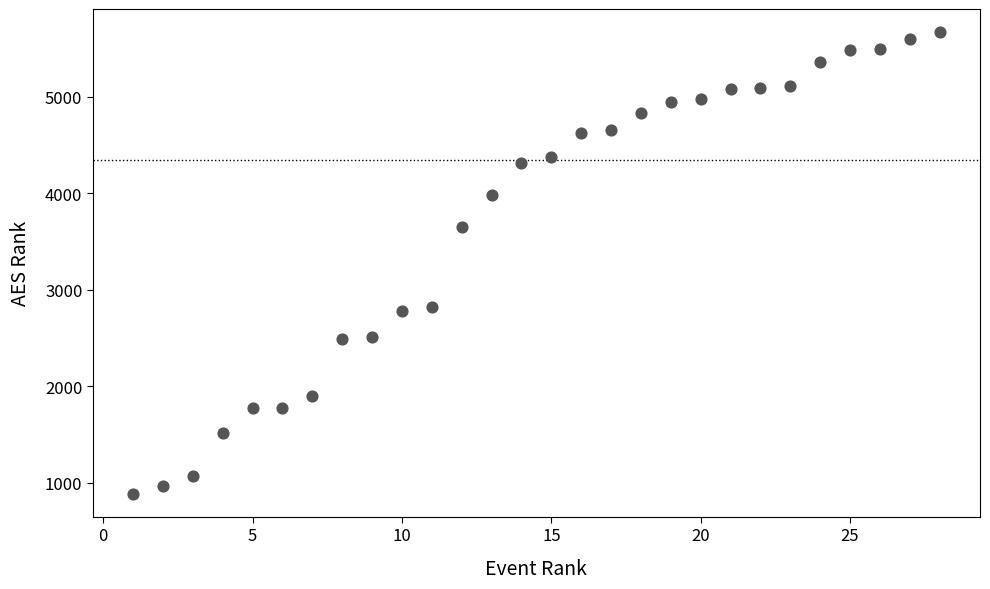

What is the range of Y values (max minus min)?

4784